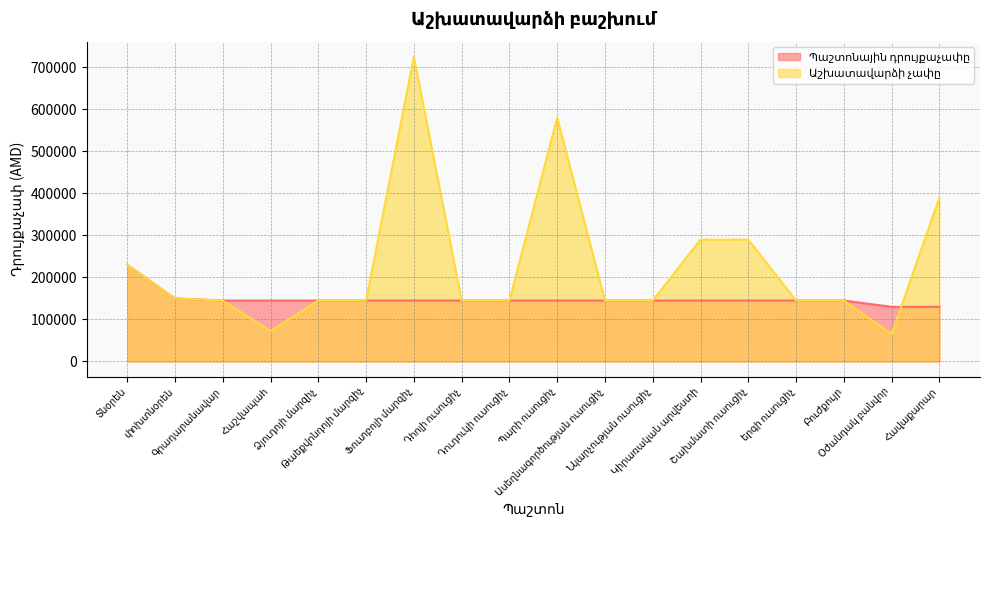

What is the minimum value for Աշխատավարձի չափը?

65000